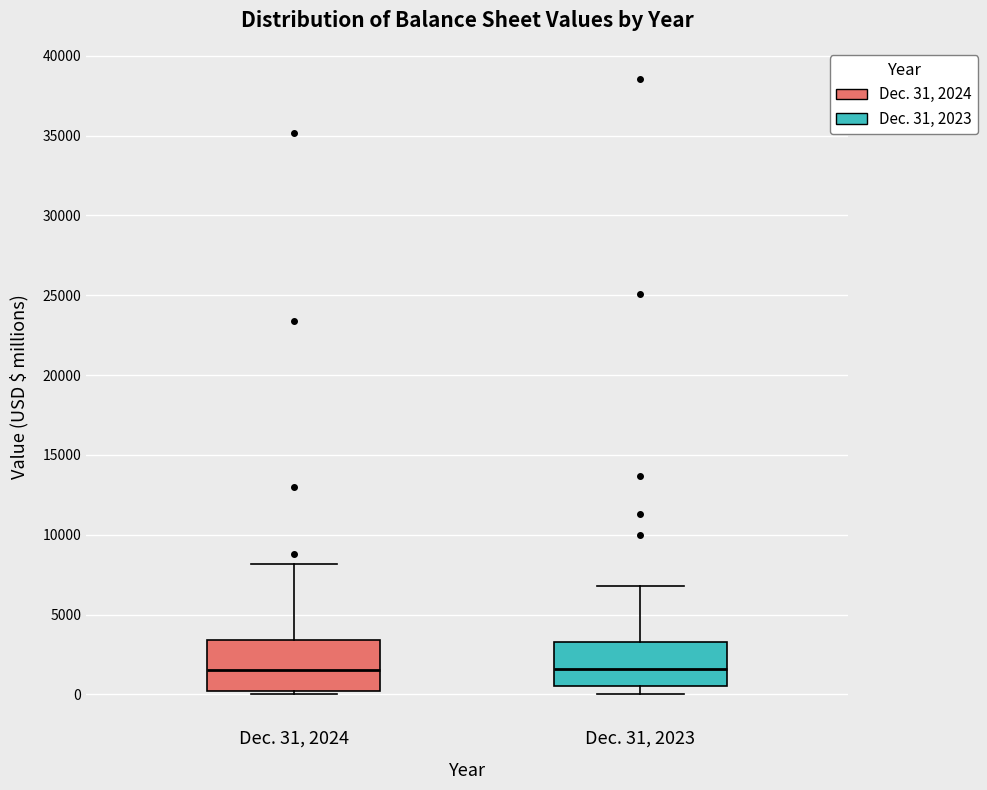

Where does the upper whisker of the box for Dec. 31, 2024 end on the y-axis? The values are not printed on the chart, so give them approximately, as read against the axis.

8000